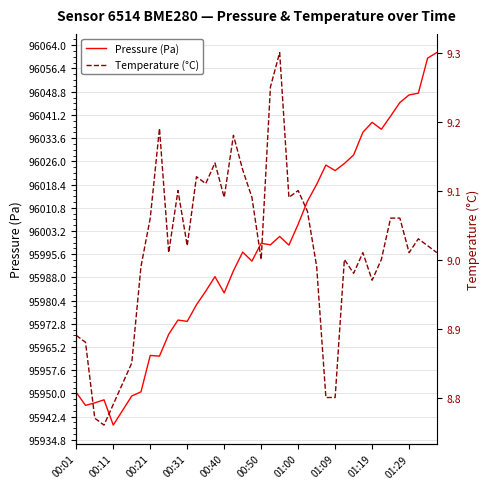

What is the lowest value of the Pressure (Pa) series?

95939.6